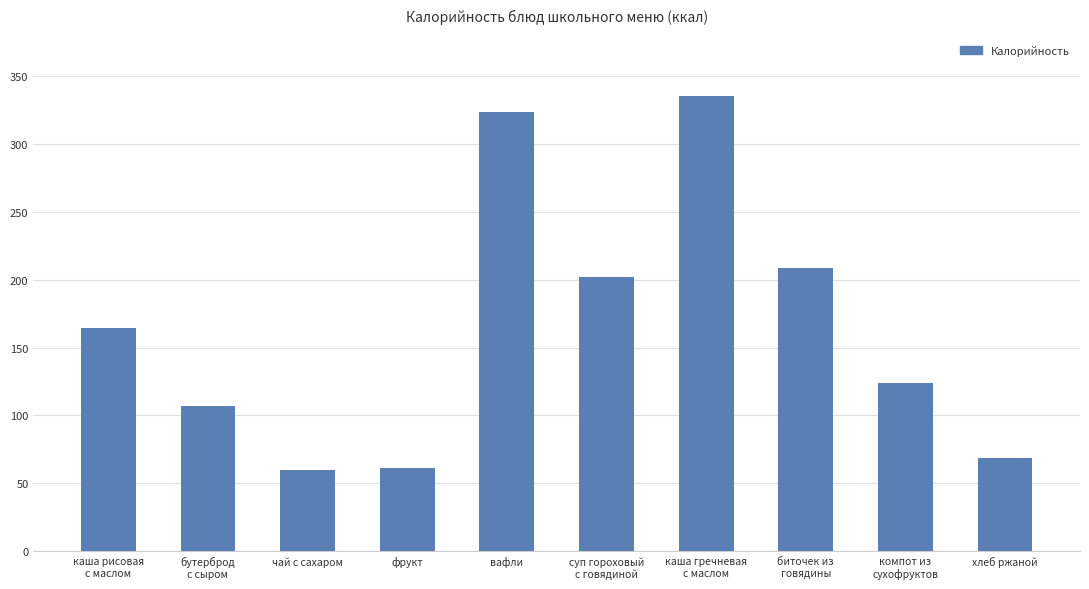

Is it true that the value at компот из
сухофруктов is 124.0?

True